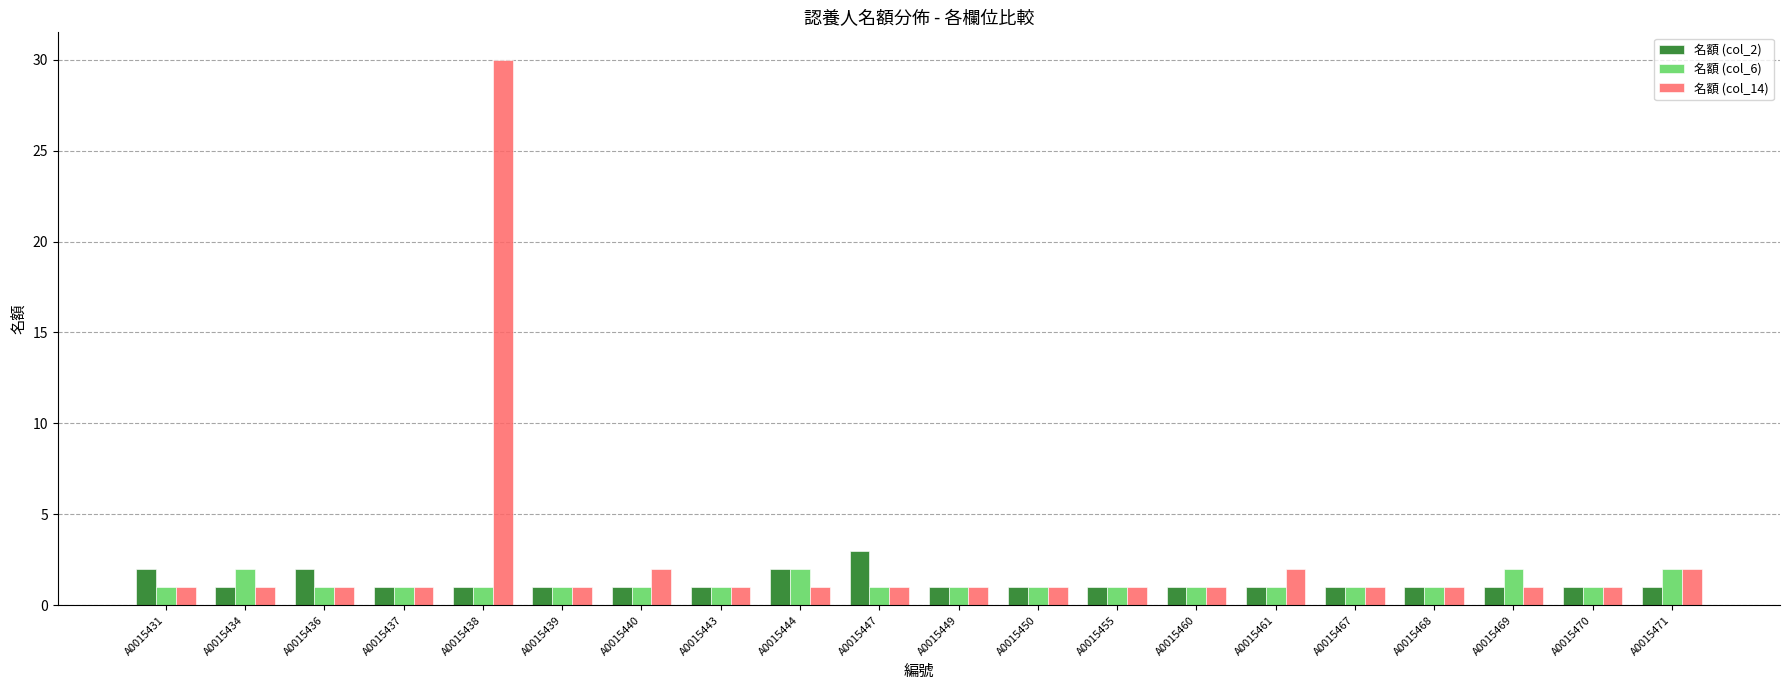

Is the value of 名額 (col_14) at A0015471 greater than the value of 名額 (col_6) at A0015467?

Yes